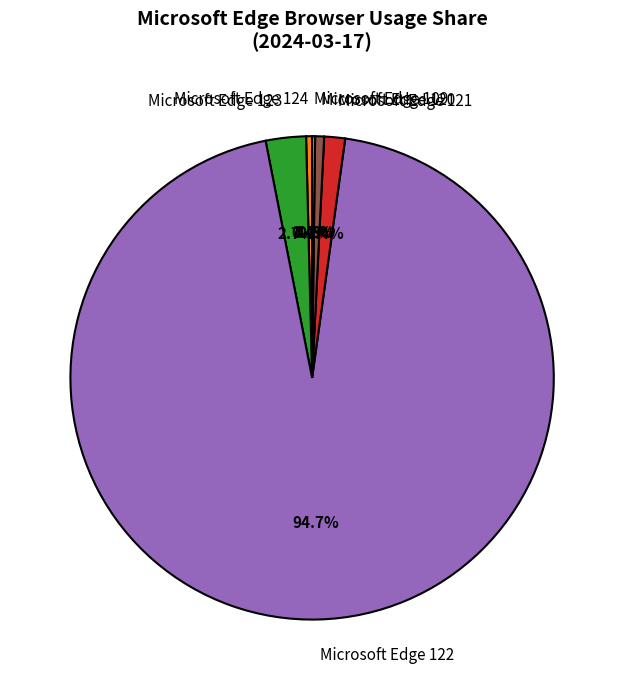

Which category has the biggest portion of the pie?

Microsoft Edge 122